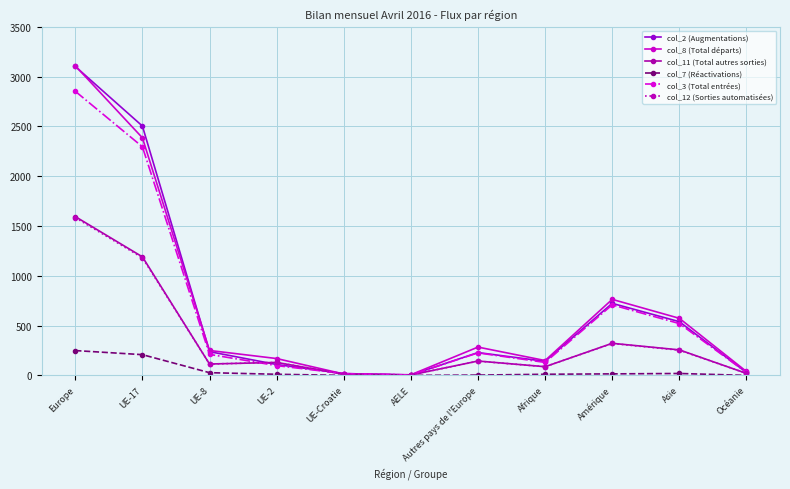

In col_7 (Réactivations), how many points are higher than both neighbors (excluding endpoints)?

1